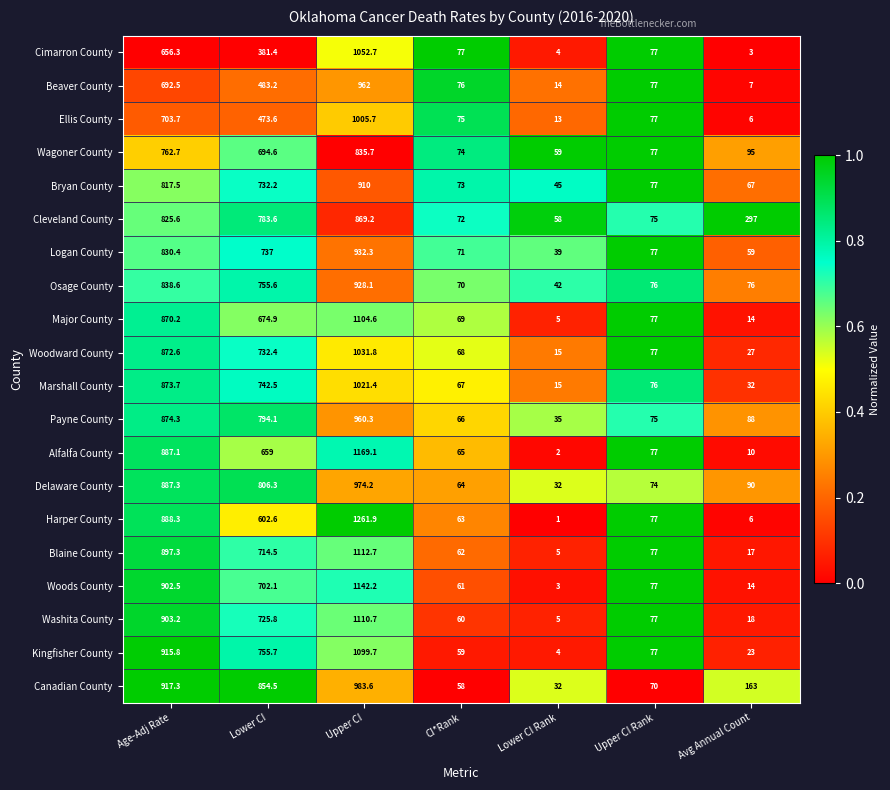

What is the average value of the Kingfisher County series?

419.2